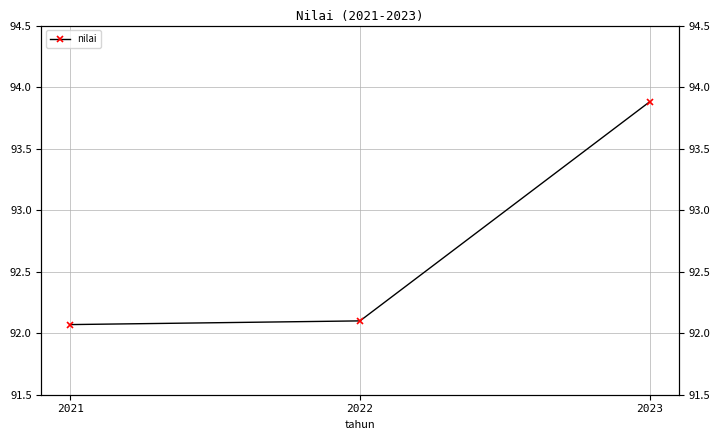

What is the sum of all values?

278.0